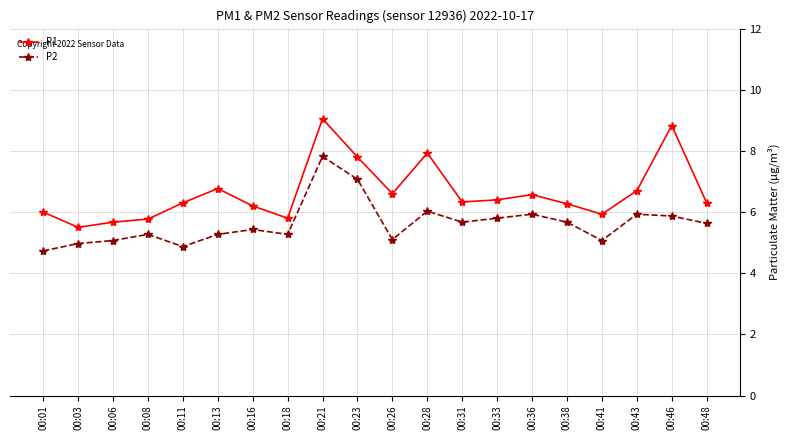

What is the sum of the P1 values at 00:41 and 00:38?

12.2